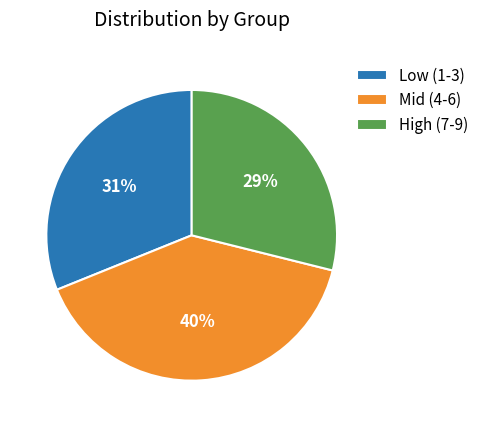

Which has a higher value, Mid (4-6) or High (7-9)?

Mid (4-6)